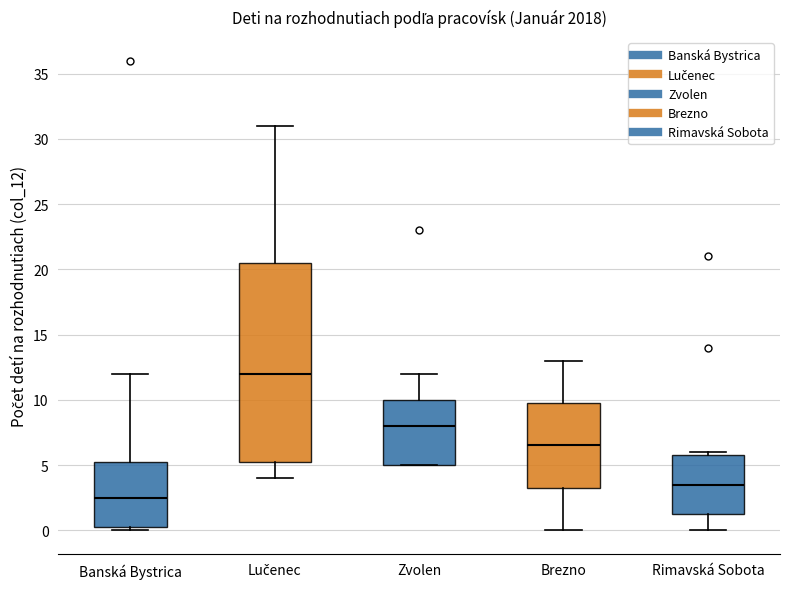

Where is the lower edge of the box for Banská Bystrica on the y-axis? The values are not printed on the chart, so give them approximately, as read against the axis.

0.5